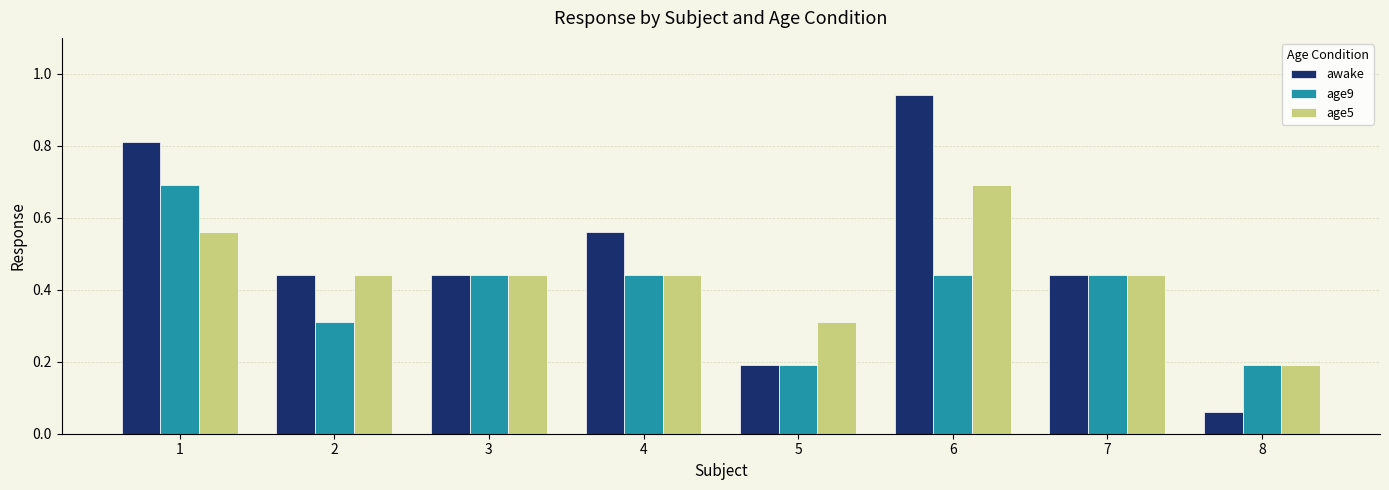

What is the maximum value for age9?

0.7